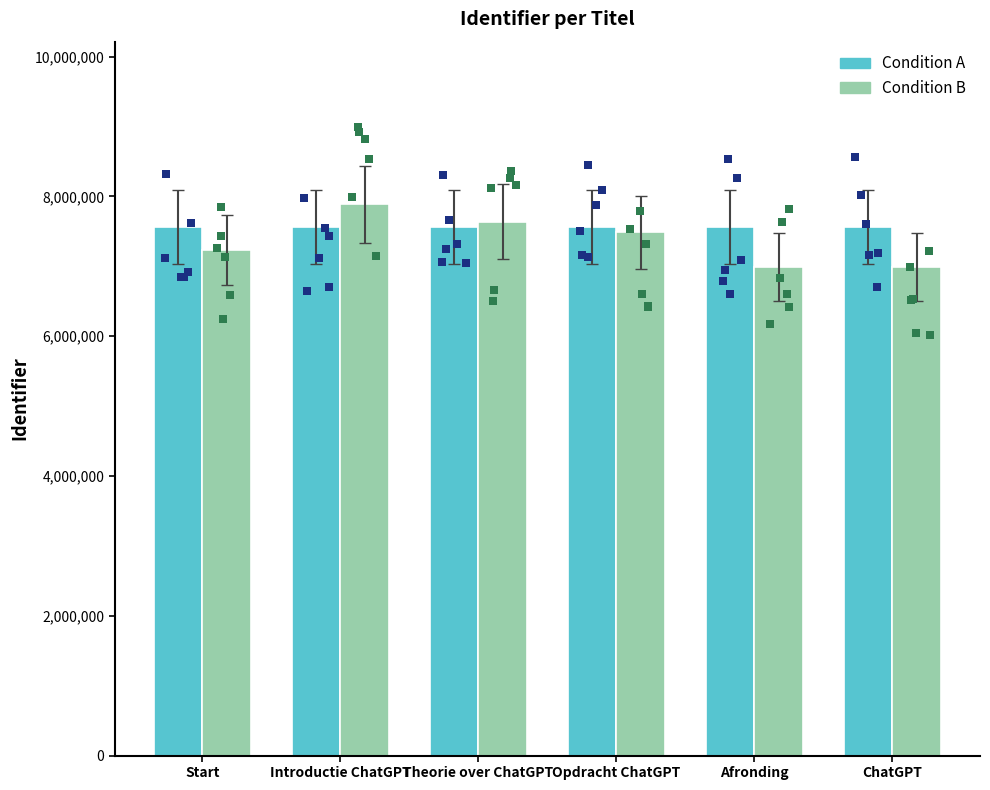

At how many categories does at least one series exceed 7465437?

6